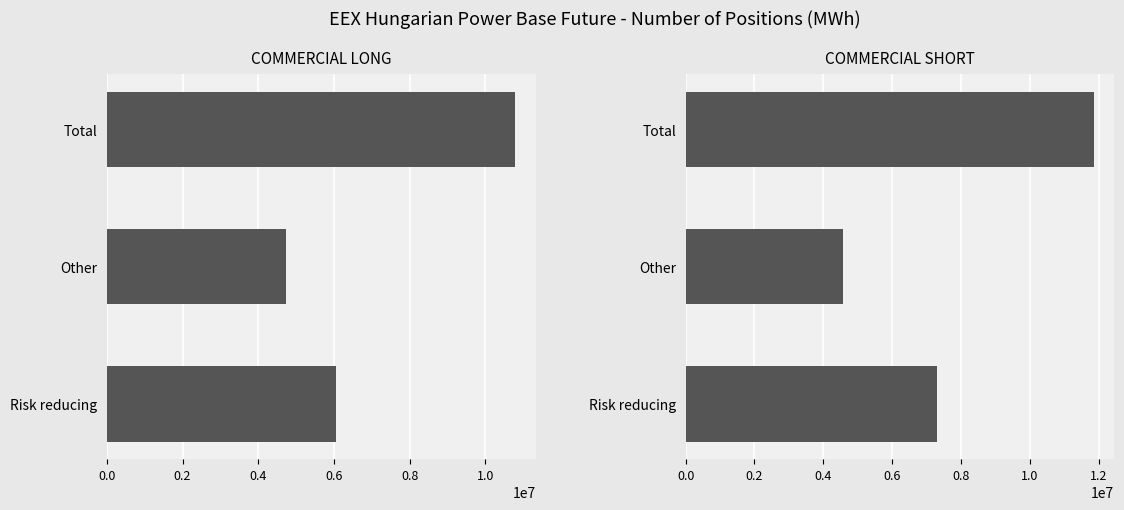

What is the value of the Commercial Long bar at the 1st from the left?

6047206